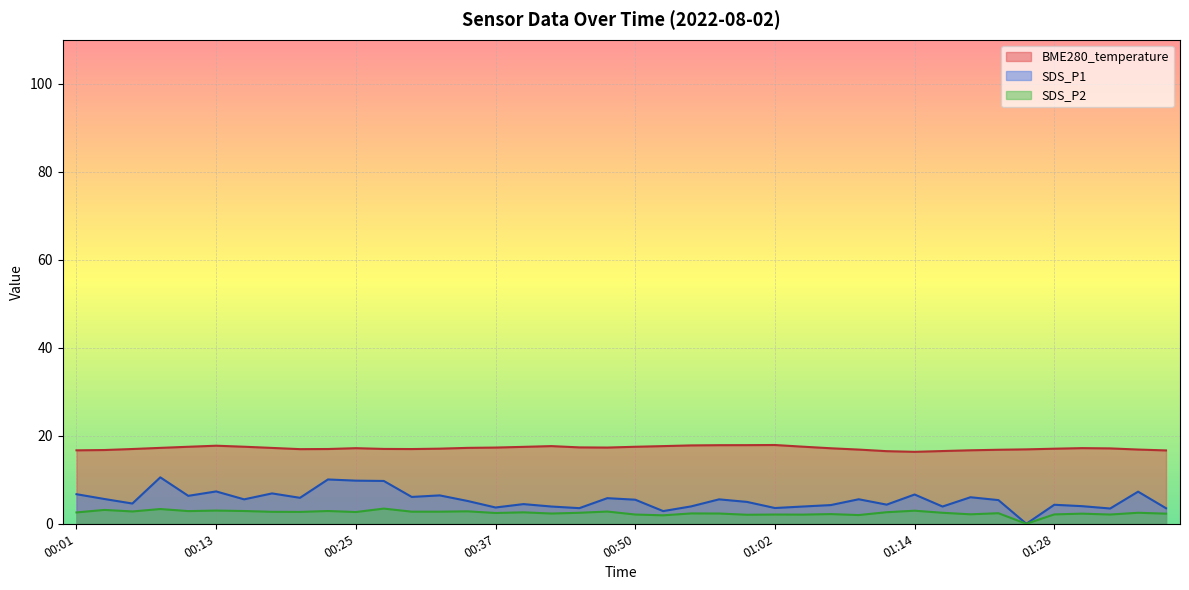

The chart shows a value of 17.1 at 00:33. True or false?

True